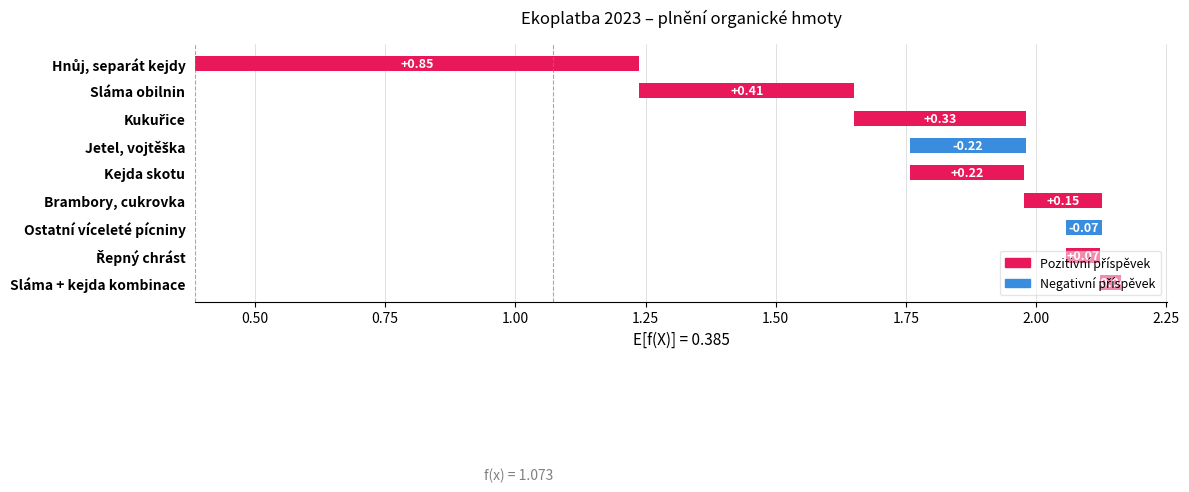

How many data points does each series have?

9